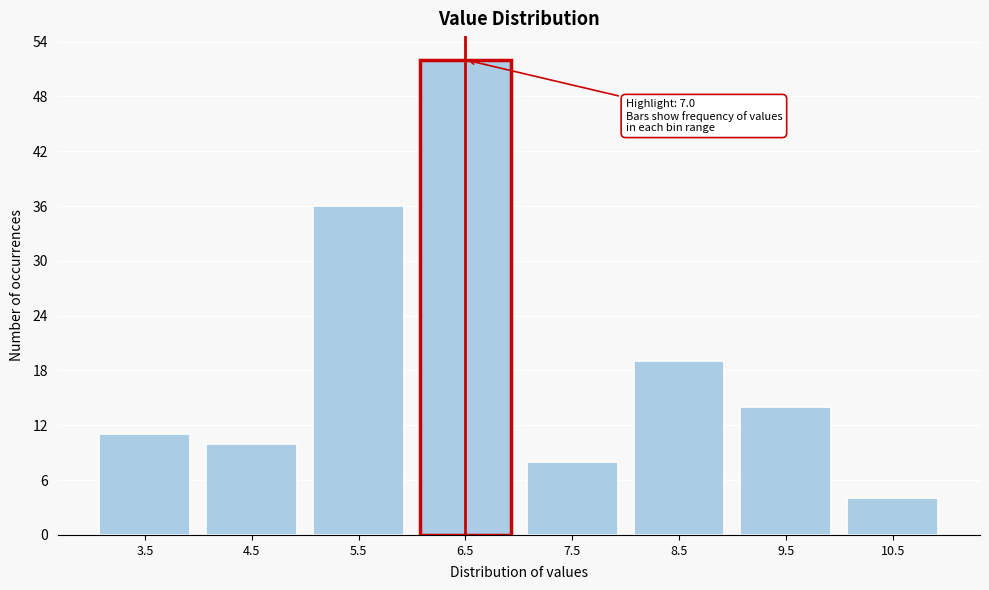

Reading left to right, what are all the values shown in this chart?

3.5=11	4.5=10	5.5=36	6.5=52	7.5=8	8.5=19	9.5=14	10.5=4